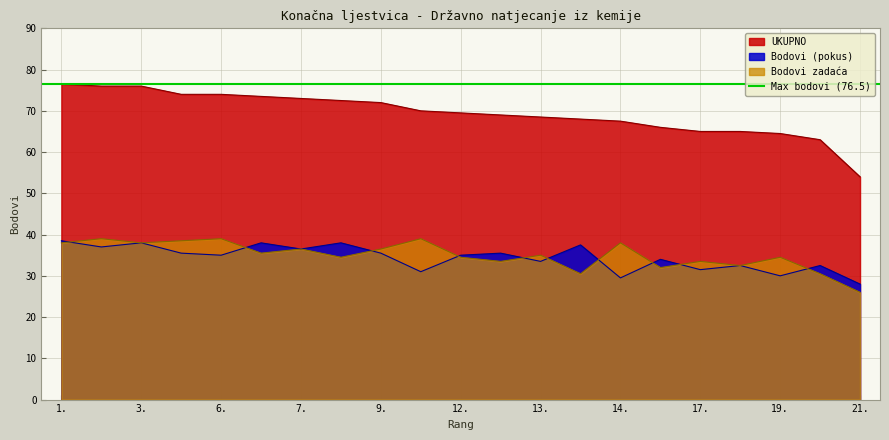

Is the value of Bodovi (pokus) at 11. greater than the value of Bodovi zadaća at 4.?

No